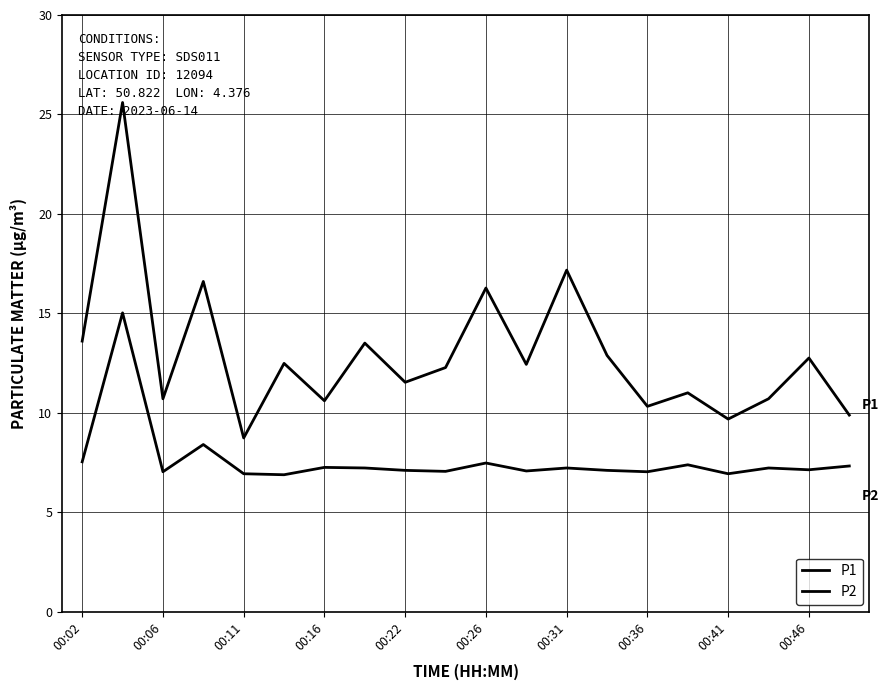

How many interior local peaks does the P1 series have?

8